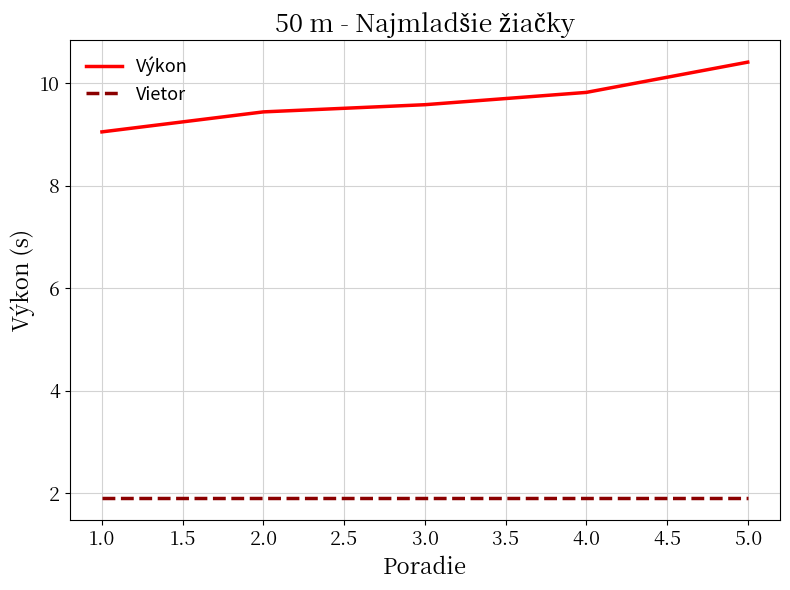

The Vietor series shows 1.9 at 1.0. True or false?

True